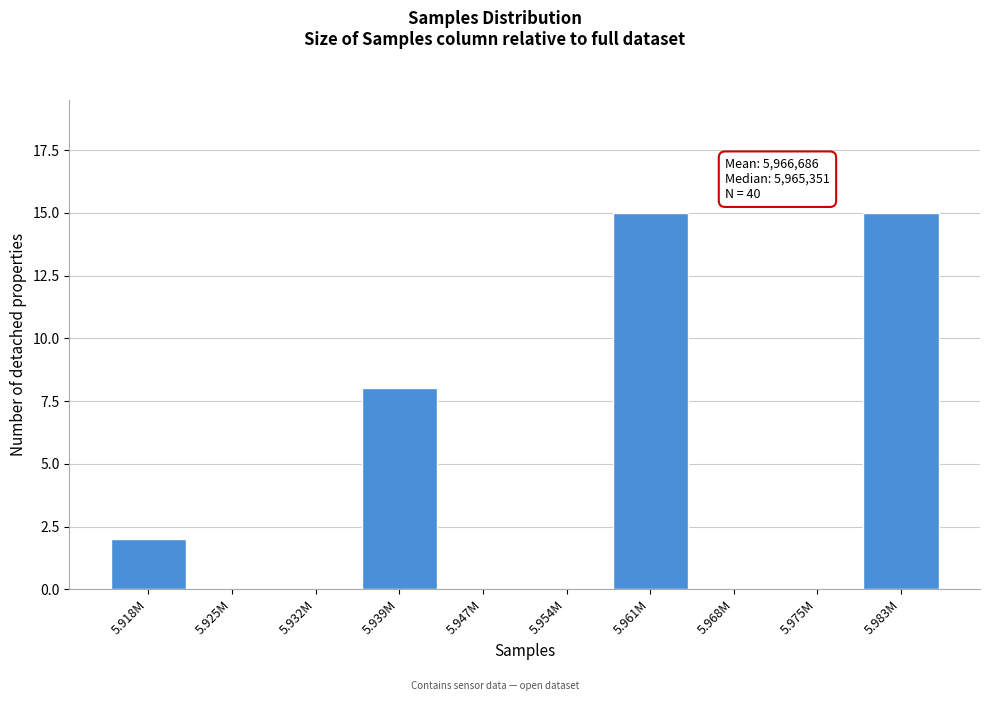

Reading left to right, list all the values displayed in this chart.

5.918M=2	5.925M=0	5.932M=0	5.939M=8	5.947M=0	5.954M=0	5.961M=15	5.968M=0	5.975M=0	5.983M=15